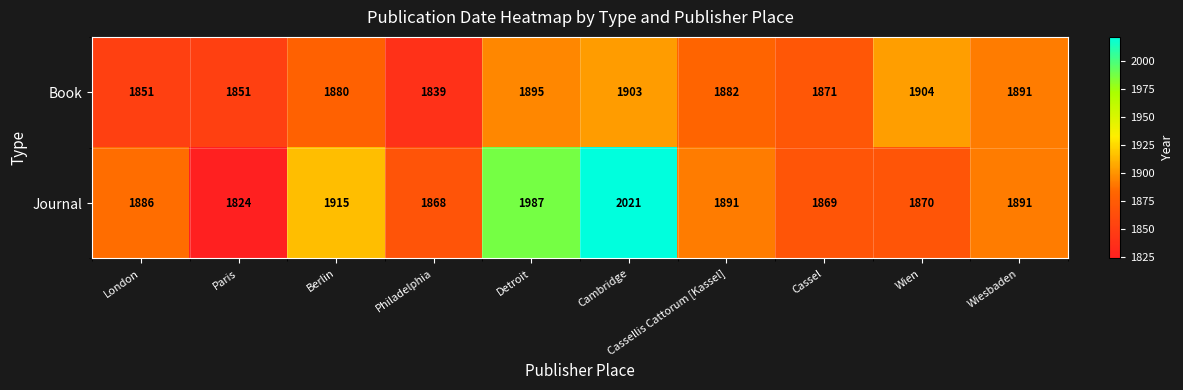

At which label is Journal closest to 1922?

Berlin